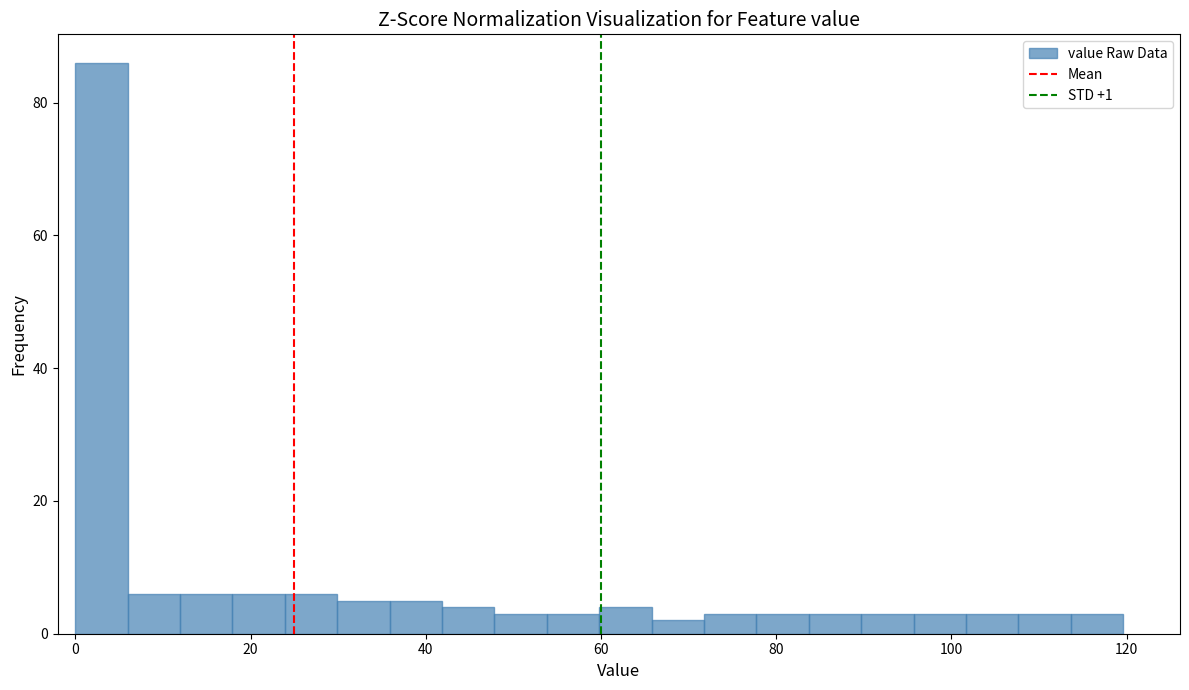

Around what value on the x-axis is the tallest bar? Give the approximate position of its centre, as read against the axis.

2